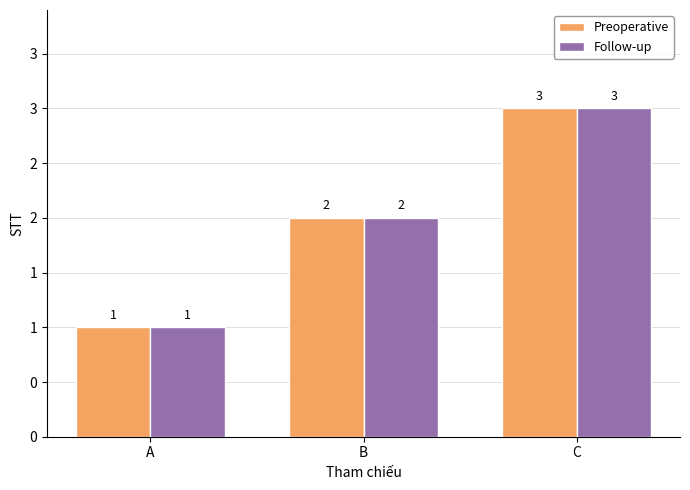

Rank the categories by Preoperative value from lowest to highest.

A, B, C